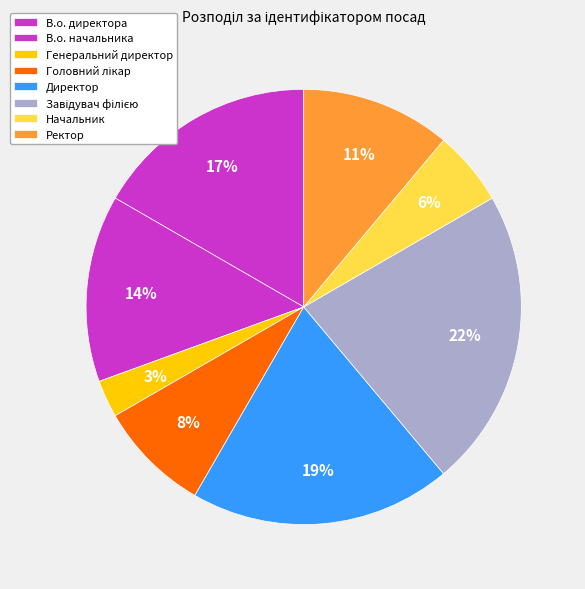

What percentage is the Головний лікар slice, to the nearest percent?

8%